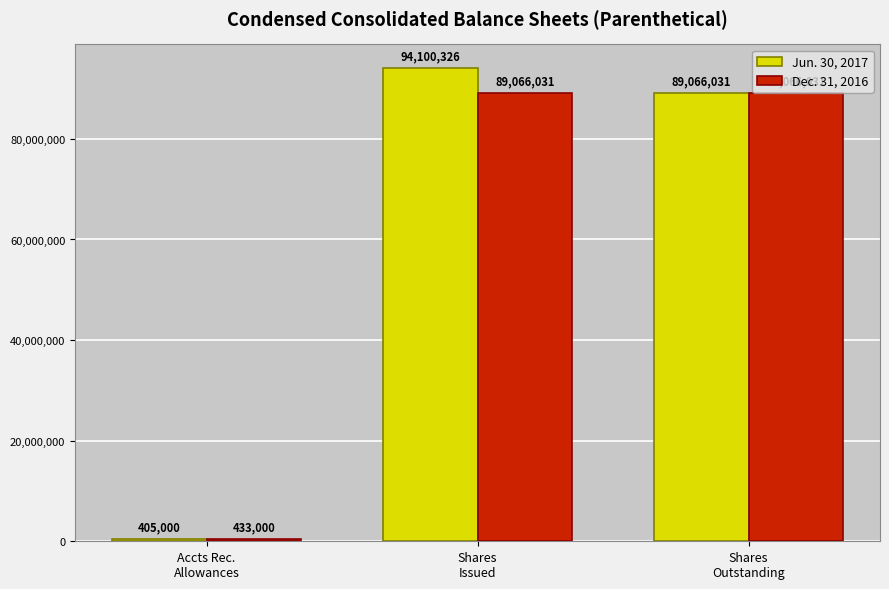

Reading right to left, what are all the values shown in this chart?

Jun. 30, 2017: 89066031	94100326	405000
Dec. 31, 2016: 89066031	89066031	433000